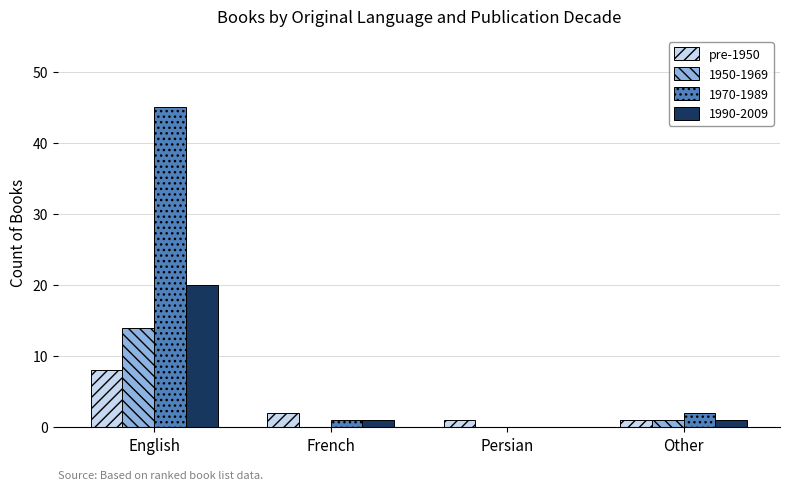

Which series has the largest total across all categories?

1970-1989